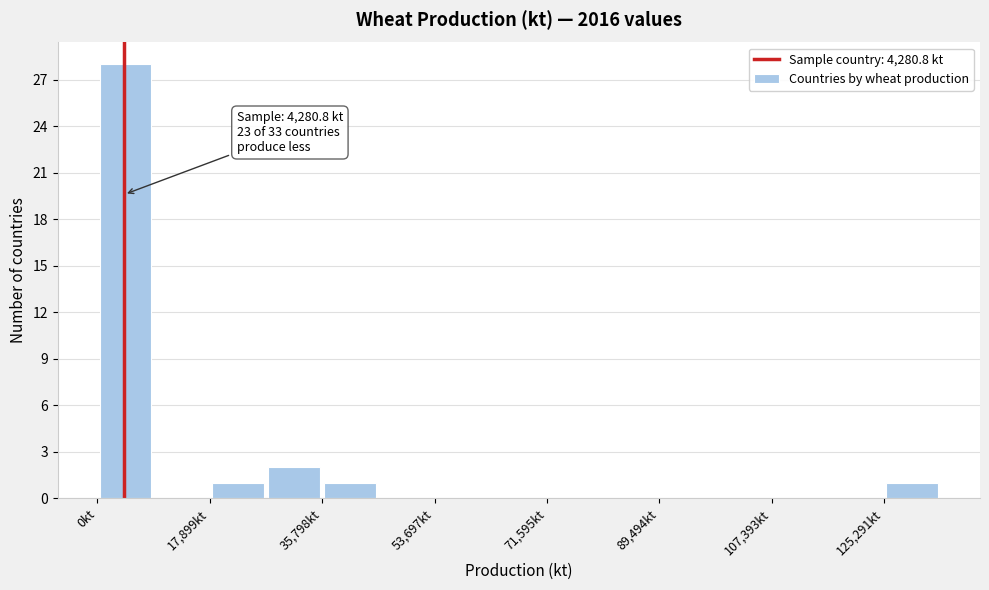

Which range on the x-axis has the tallest bar?

0 to 8000